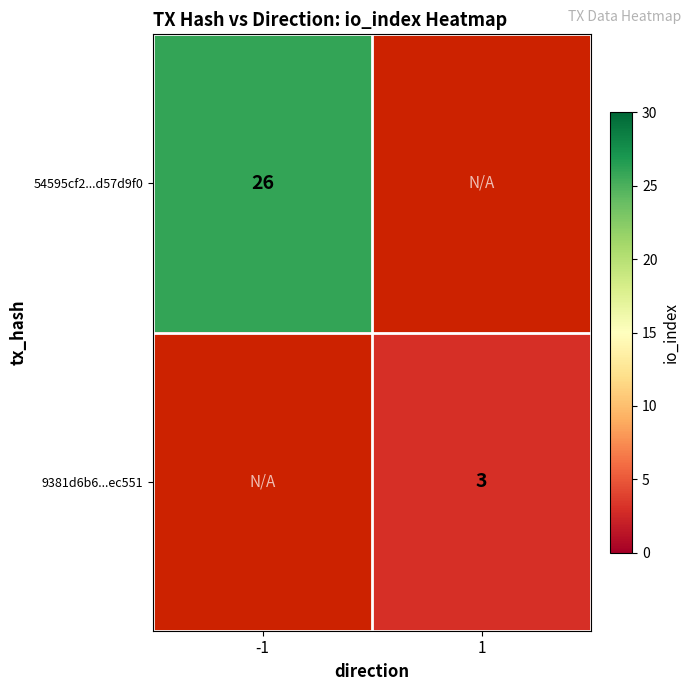

Is it true that 9381d6b6...ec551 equals 3 at 1?

True